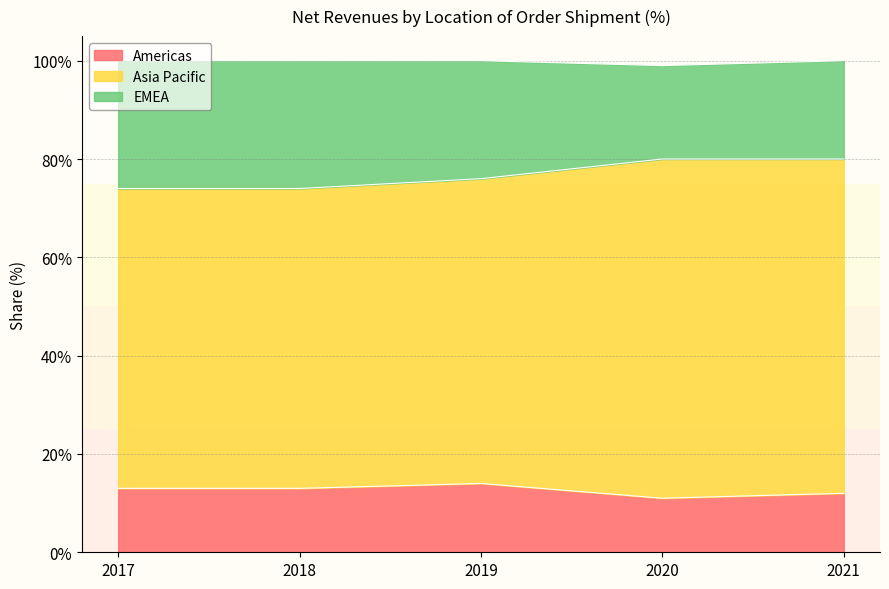

What is the total value across all series at 2018?

100